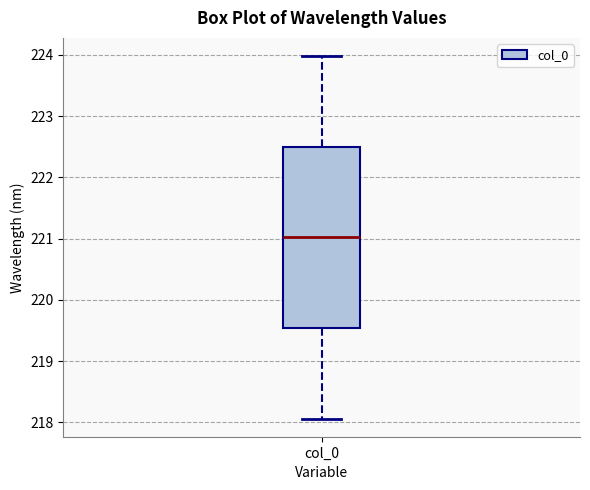

Where does the lower whisker of the box for col_0 end on the y-axis? The values are not printed on the chart, so give them approximately, as read against the axis.

218.1